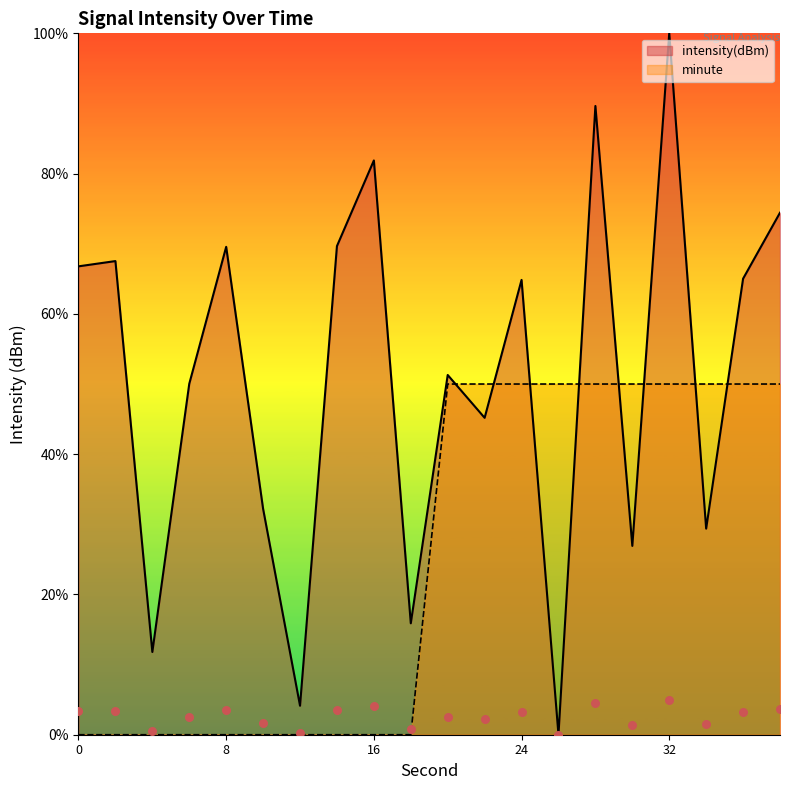

What is the total value across all series at 6?

50.0